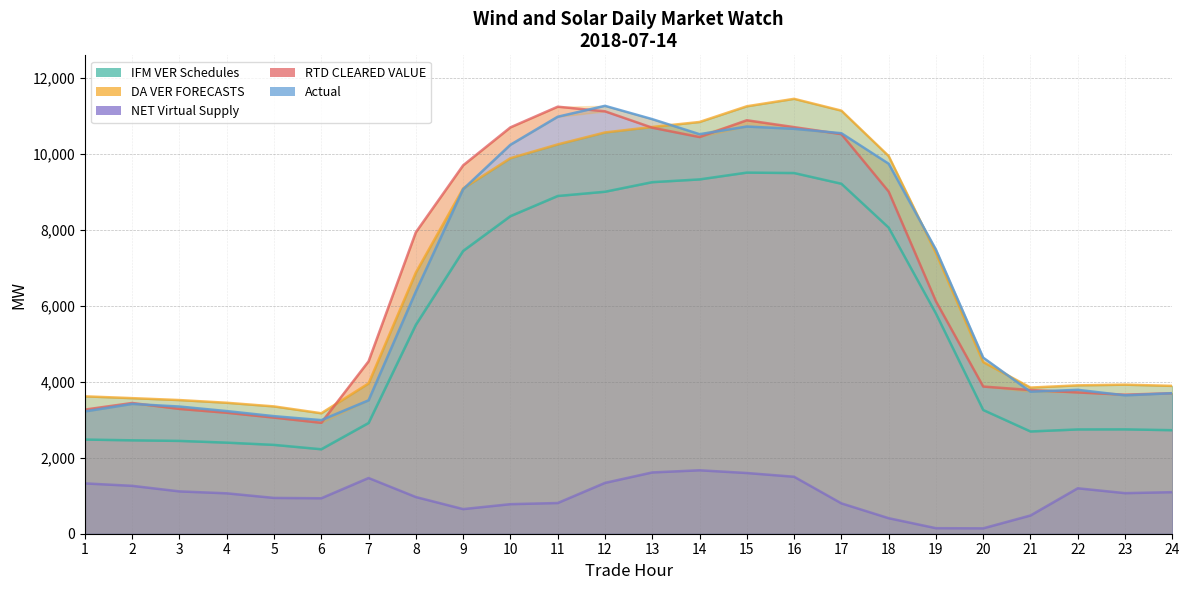

What are all the series names shown in the legend?

IFM VER Schedules, DA VER FORECASTS, NET Virtual Supply, RTD CLEARED VALUE, Actual